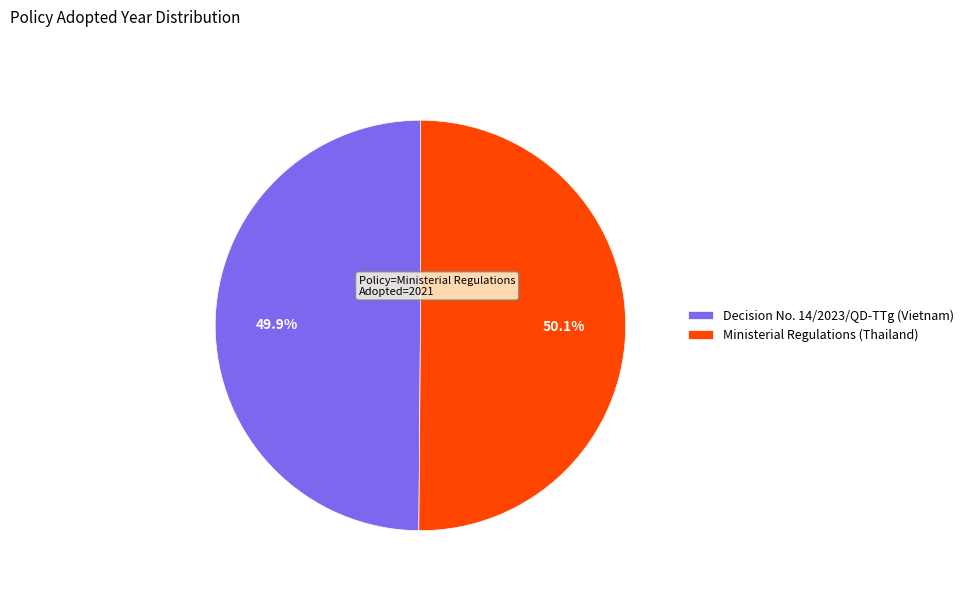

Do Decision No. 14/2023/QD-TTg (Vietnam) and Ministerial Regulations (Thailand) together represent more than half of the pie?

Yes